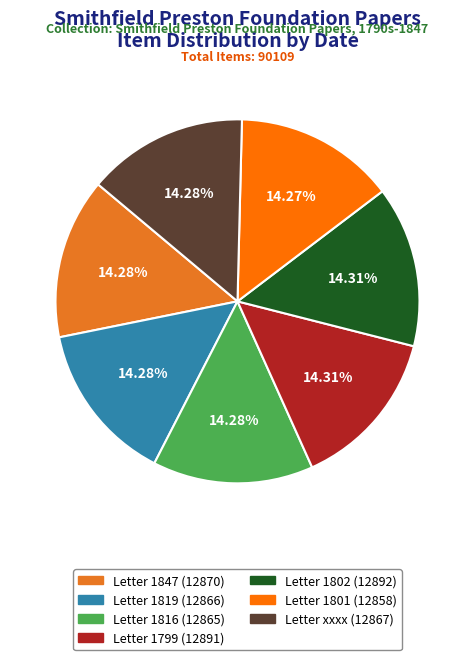

Is Letter xxxx the majority of the pie?

No